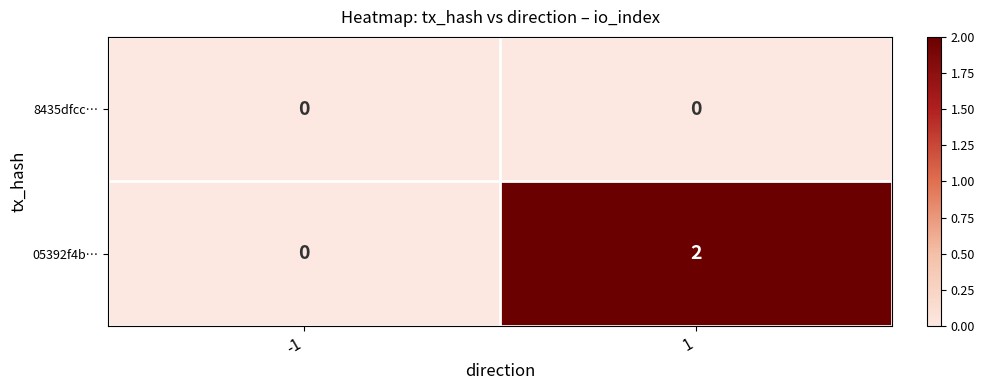

Reading left to right, what are all the values shown in this chart?

8435dfcc…: -1=0	1=0
05392f4b…: -1=0	1=2